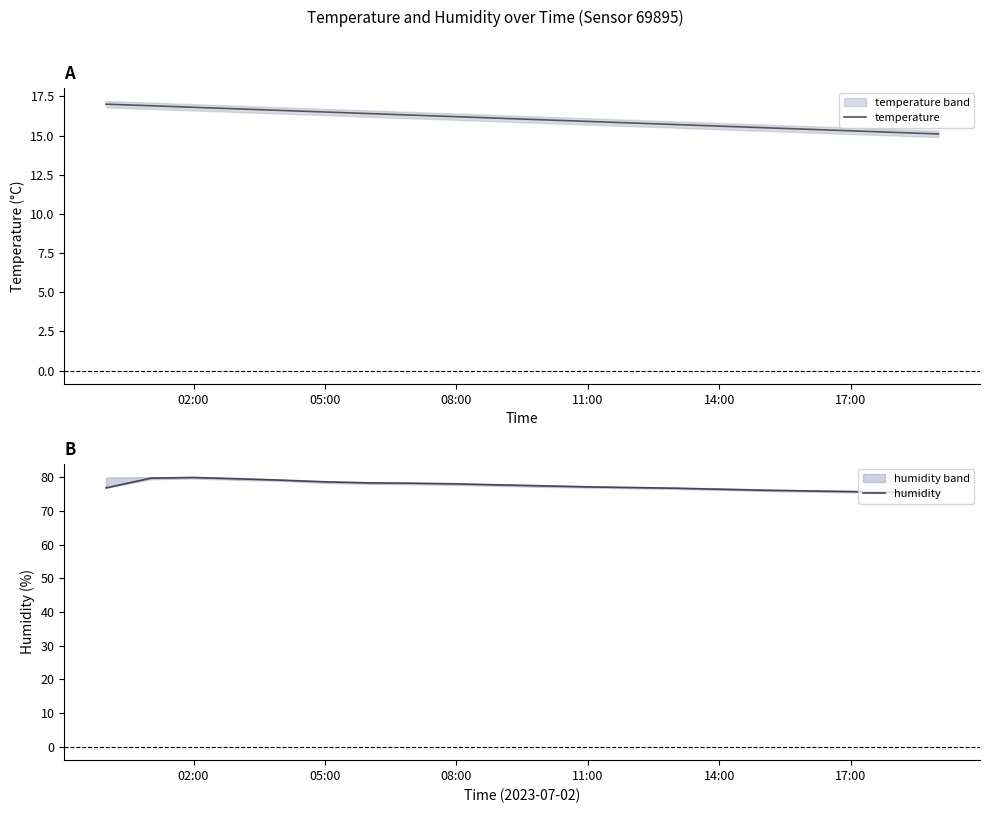

True or false: temperature and humidity cross at least once.

False